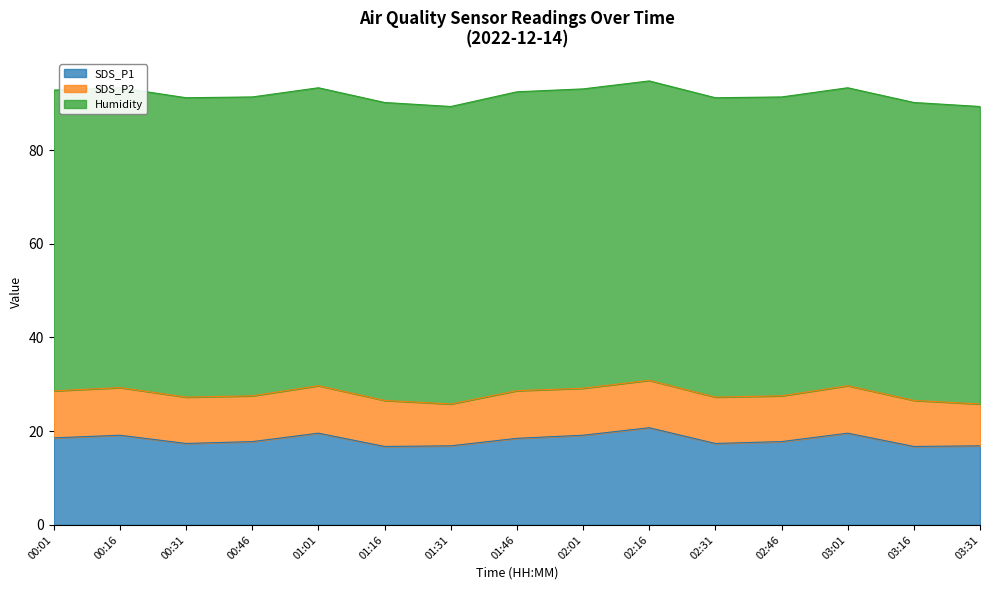

What is the difference between the highest and lowest values at 00:01?

54.2